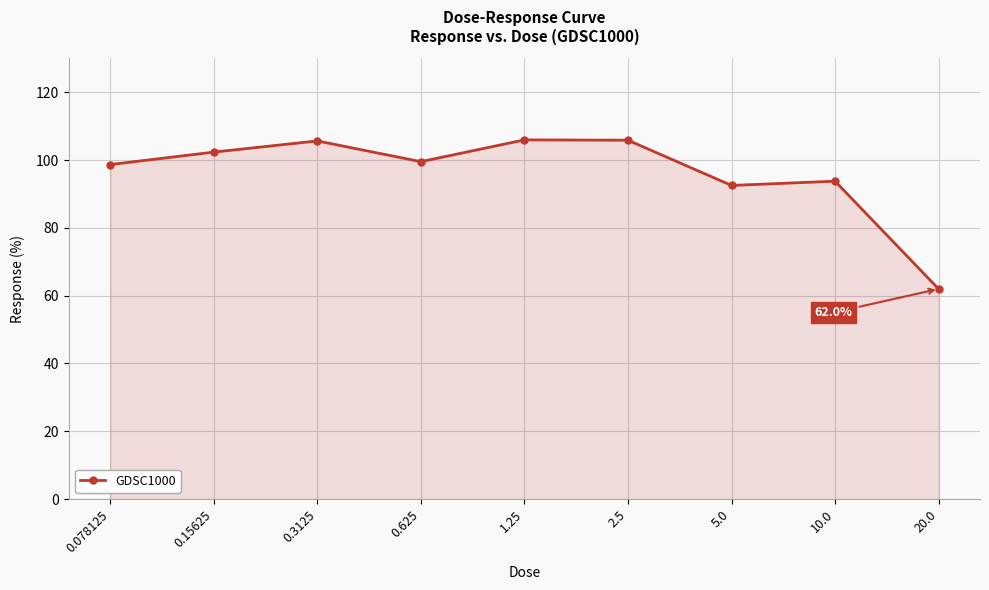

At which label is the value closest to 83?

5.0